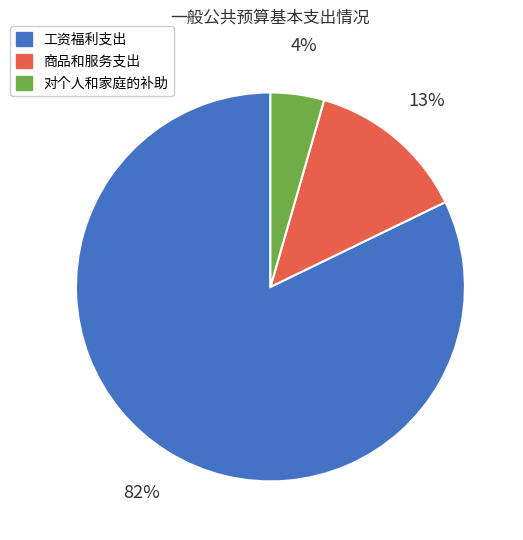

How many segments does this pie chart have?

3